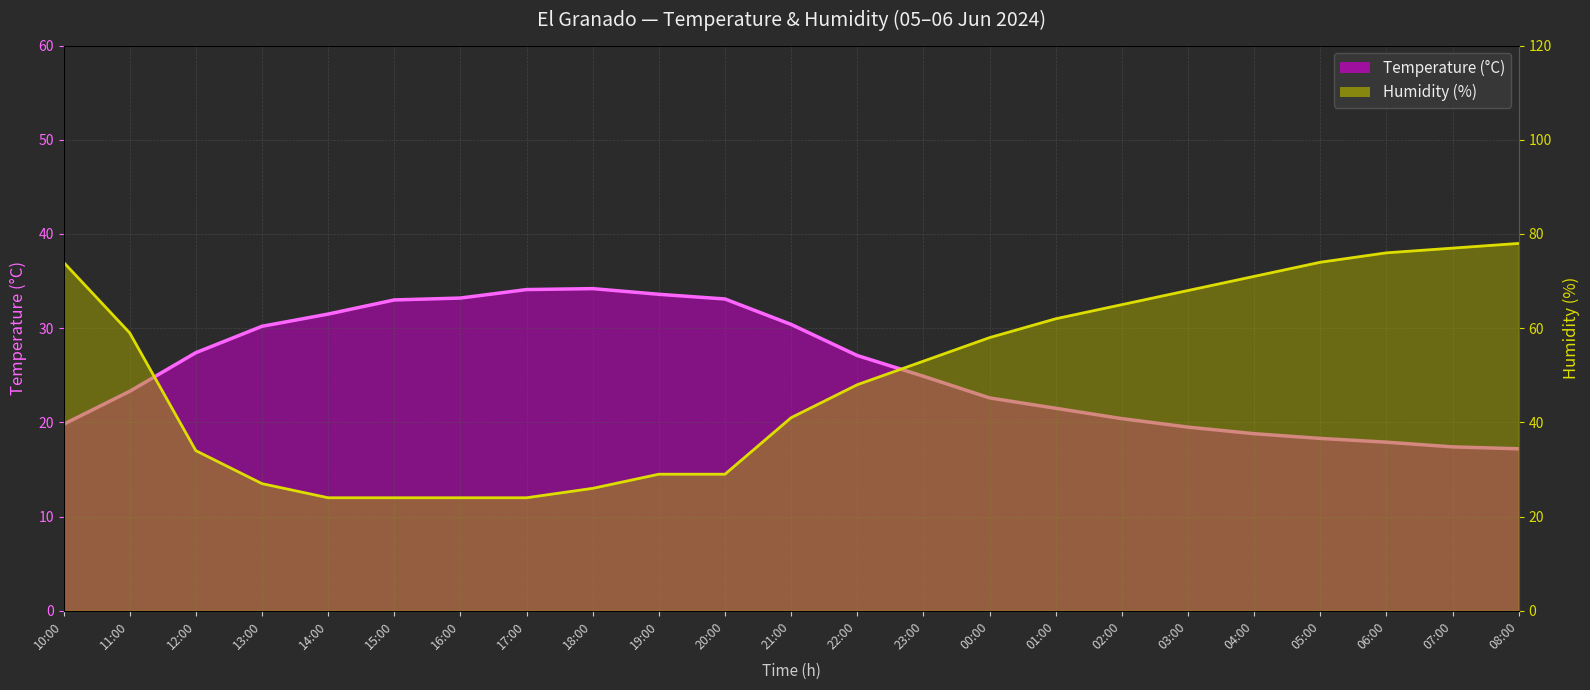

How many intersections are there between Humidity (%) and Temperature (°C)?

2